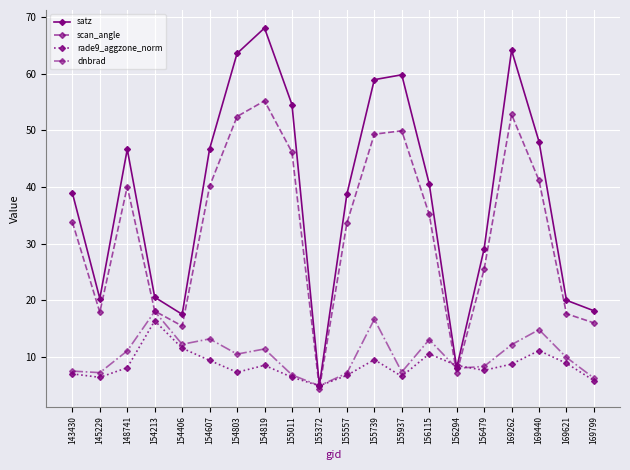

What is the difference between the second highest and minimum values in the dnbrad series?

11.7